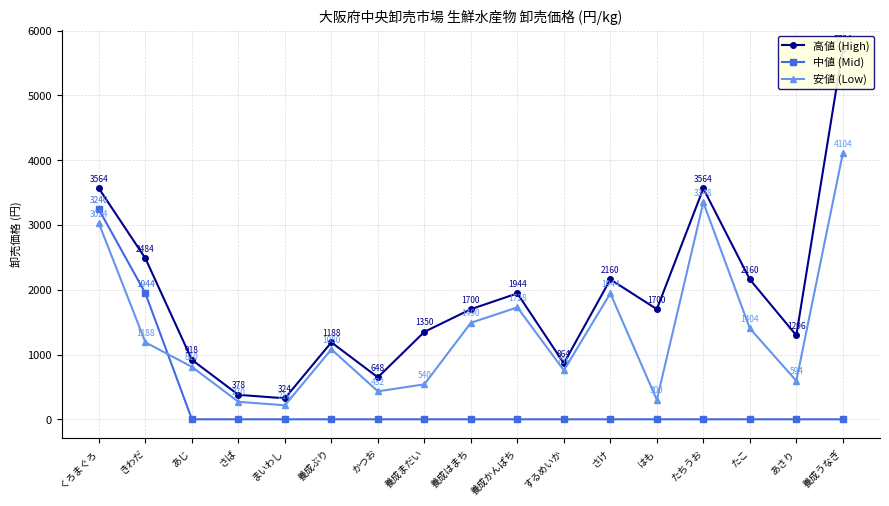

True or false: 高値 (High) has a value of 2484 at きわだ.

True